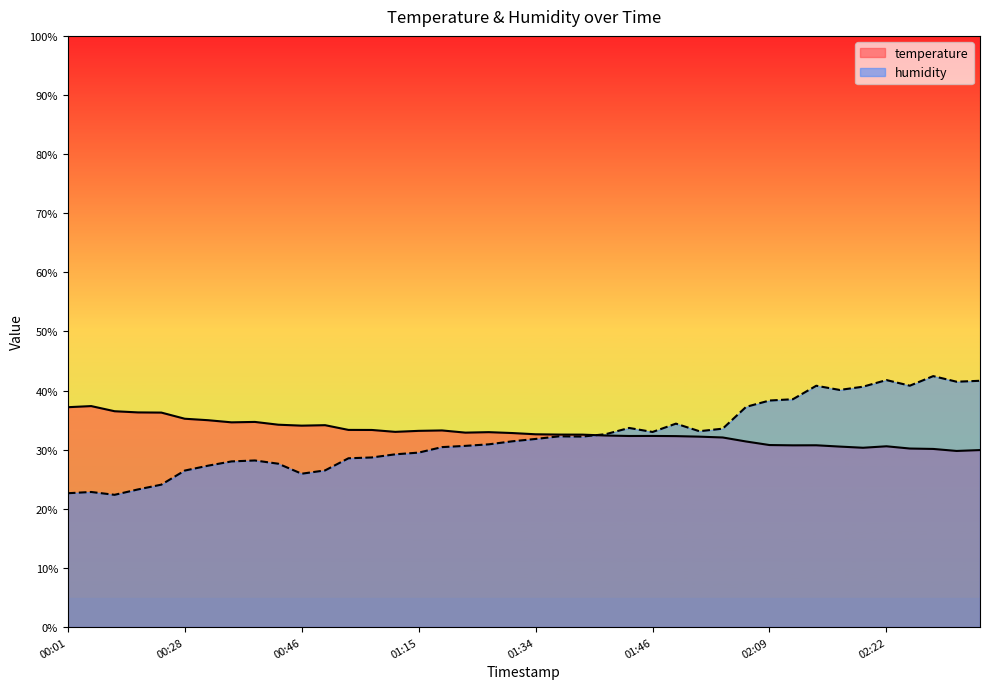

How many values in the humidity series exceed 31?

21